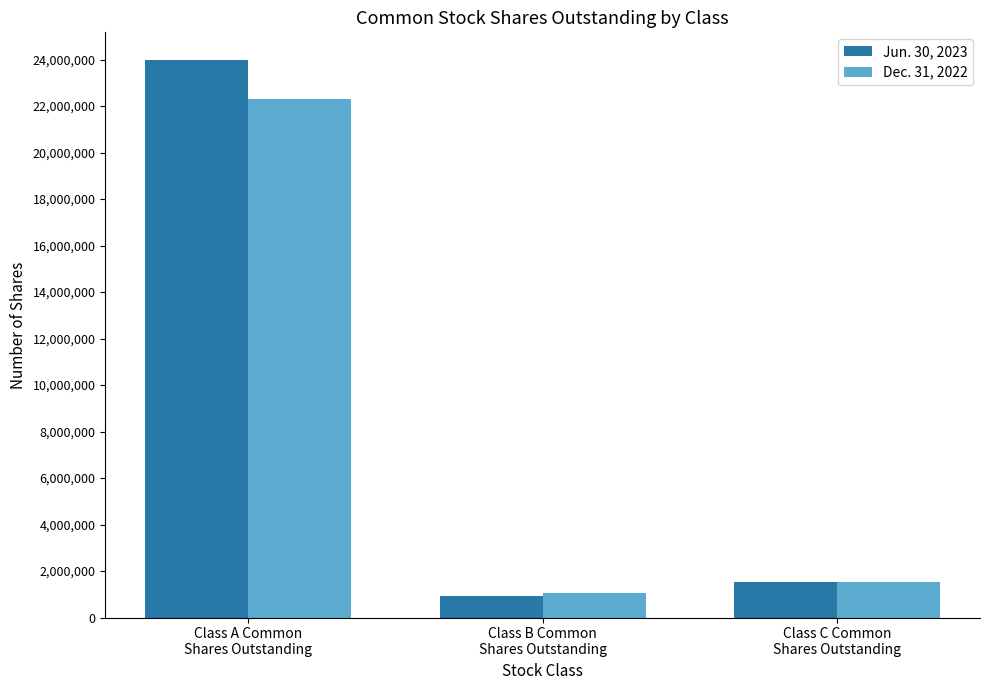

What is the approximate value of Jun. 30, 2023 at Class B Common
Shares Outstanding?

906012